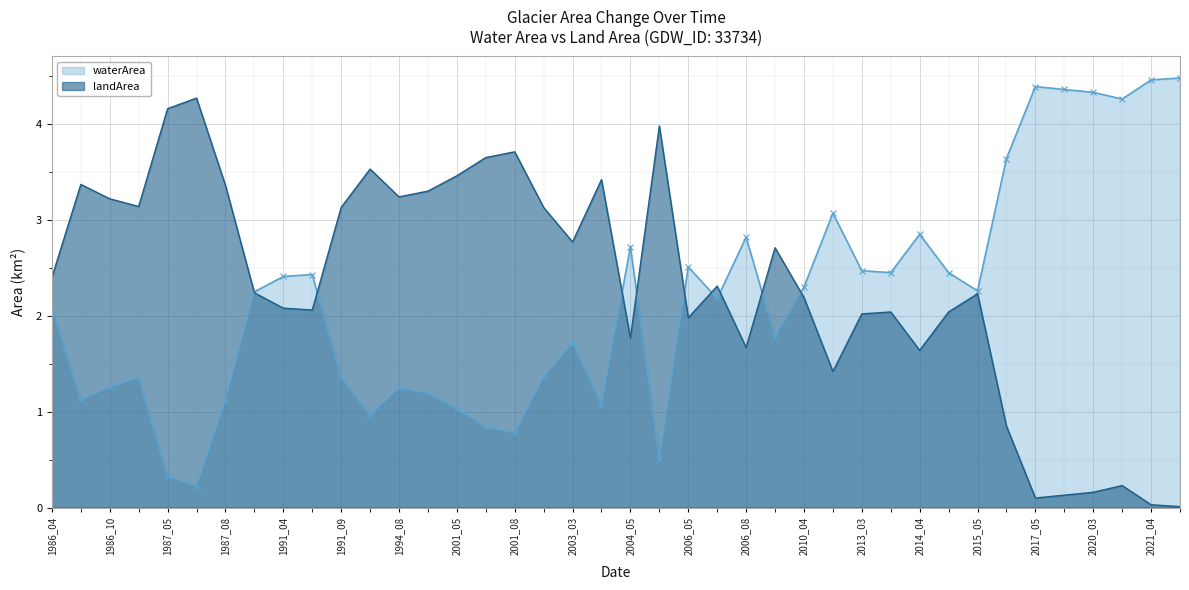

Which series has the largest range (max minus min)?

waterArea